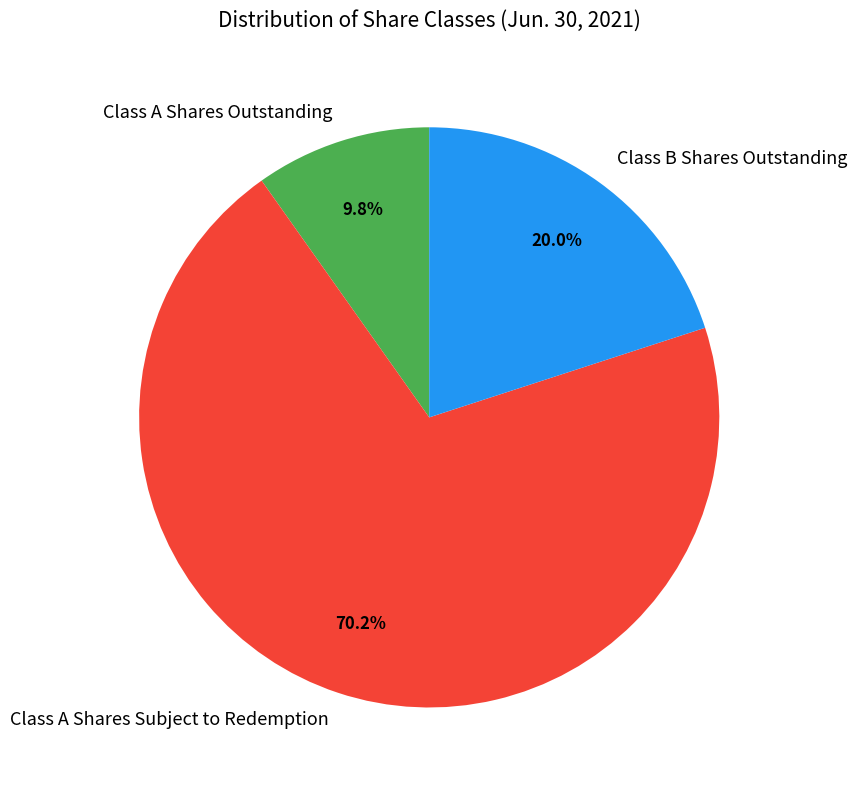

To the nearest percent, what percentage of the pie is Class A Shares Outstanding?

10%